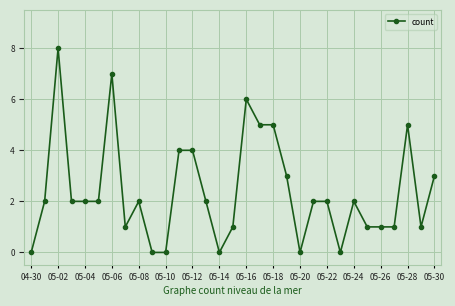

What is the difference between the maximum and minimum values?

8